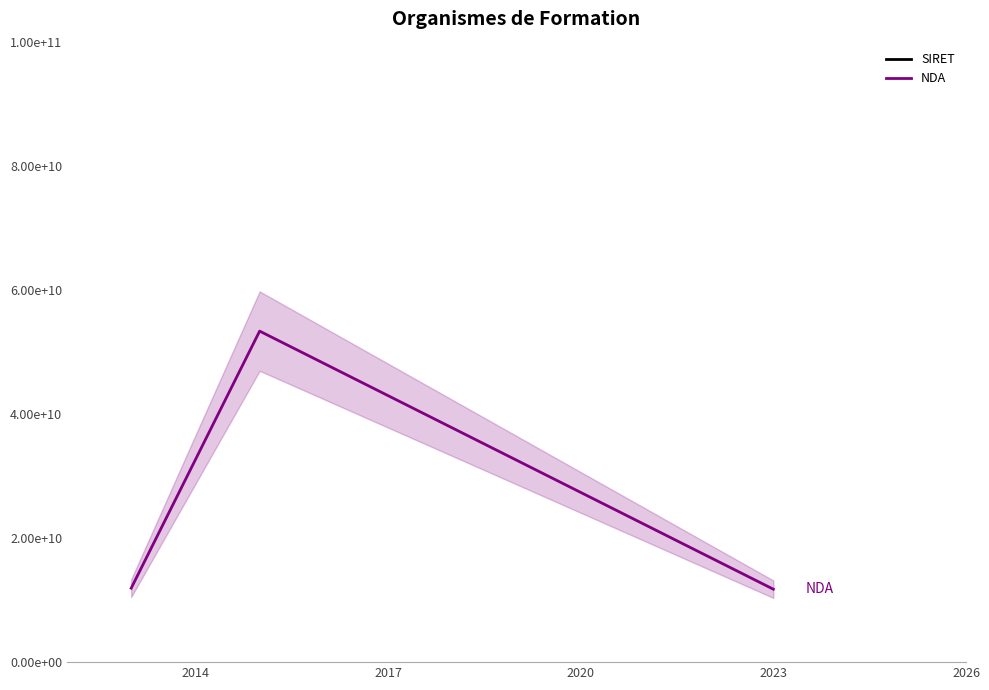

How many data points does each series have?

3